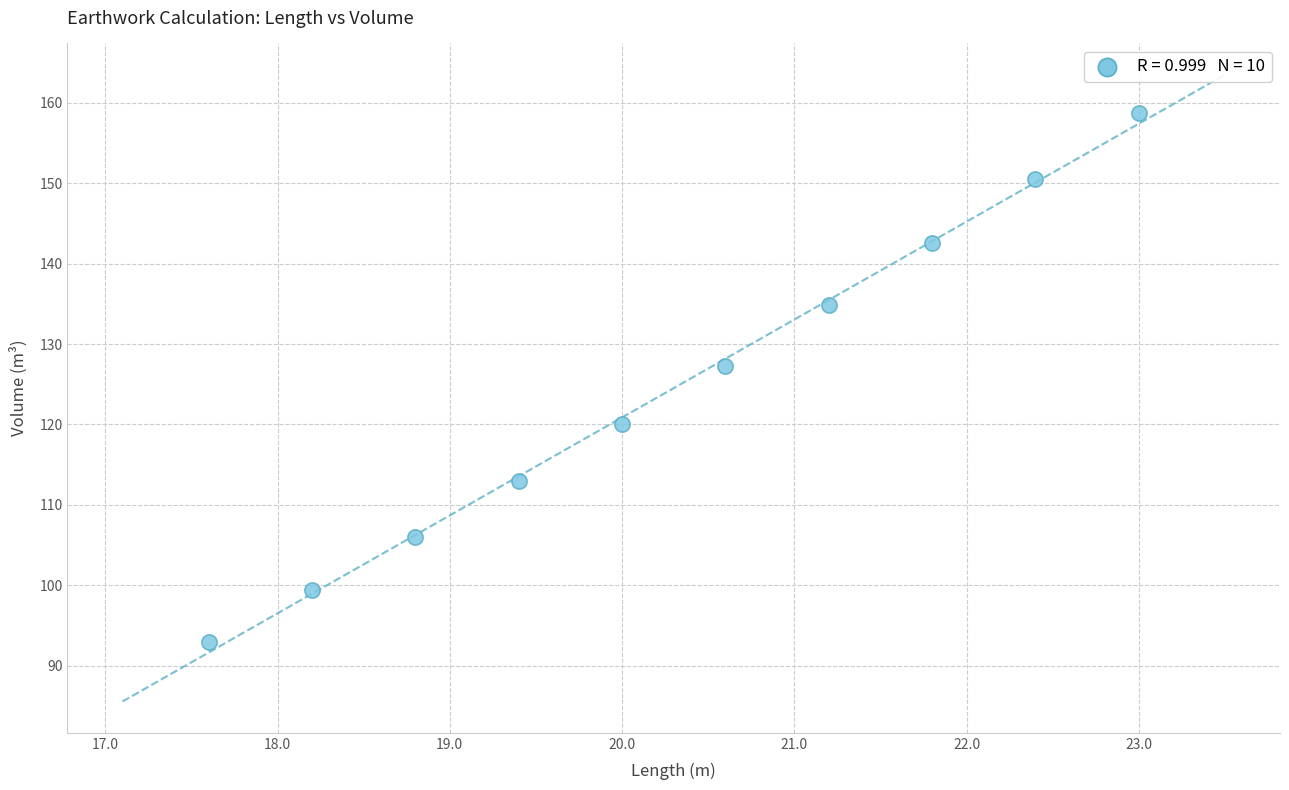

What is the range of Y values (max minus min)?

65.8